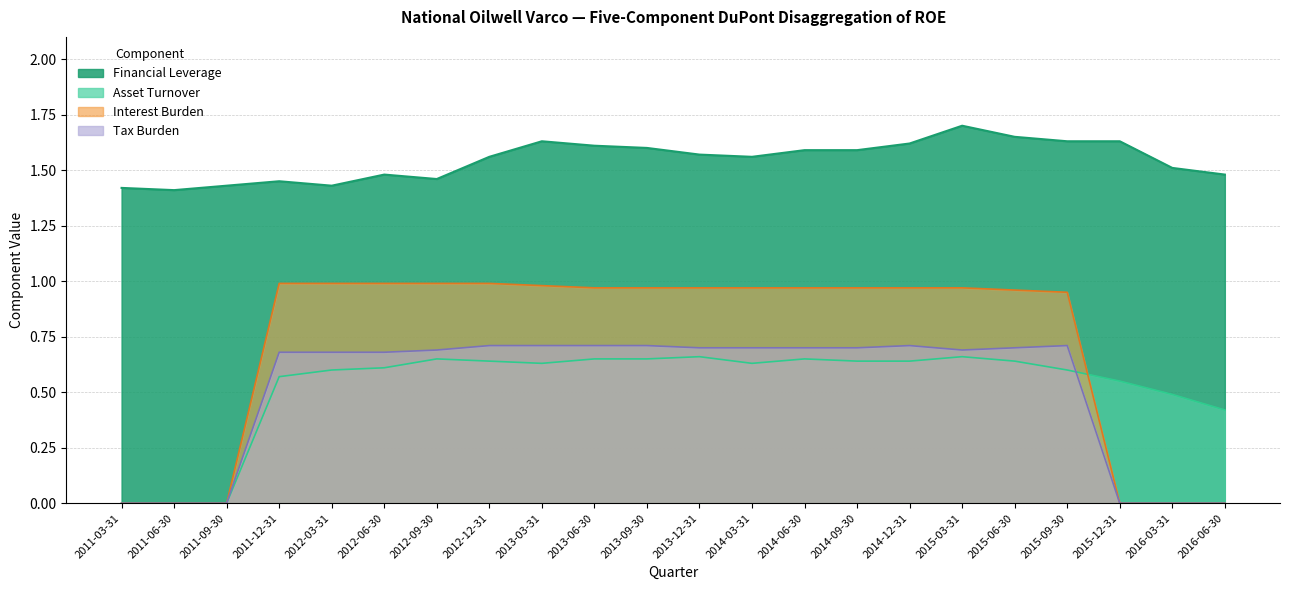

Where do Interest Burden and Asset Turnover first cross each other?

2015-09-30 and 2015-12-31